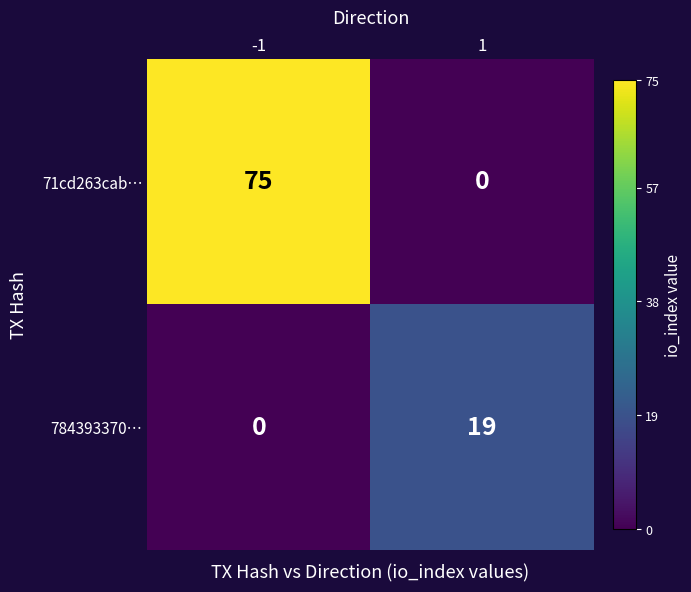

Reading left to right, list all the values displayed in this chart.

71cd263cab…: -1=75	1=0
784393370…: -1=0	1=19